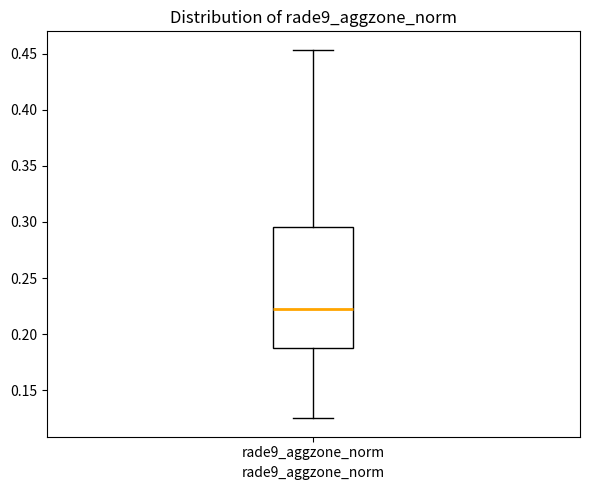

Transcribe this box plot: give where the median line is, the range the box spans, and where the two whiskers end, as read against the y-axis. The values are not printed on the chart, so give them approximately, as read against the axis.

median 0.225, box 0.190 to 0.295, whiskers 0.125 to 0.455